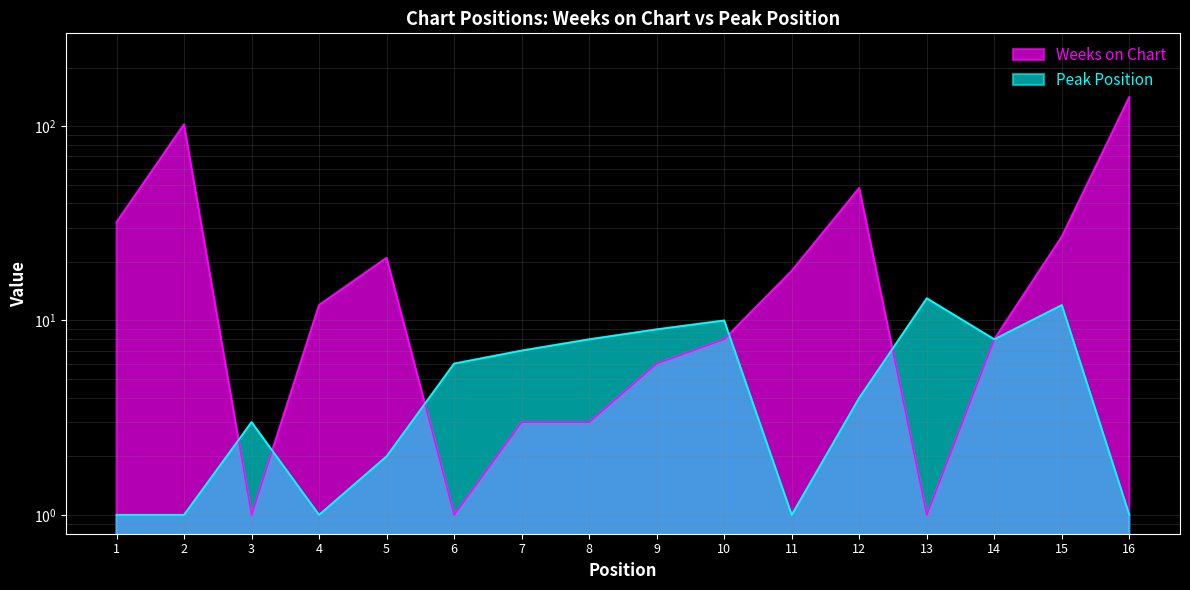

Does the chart have visible grid lines?

Yes